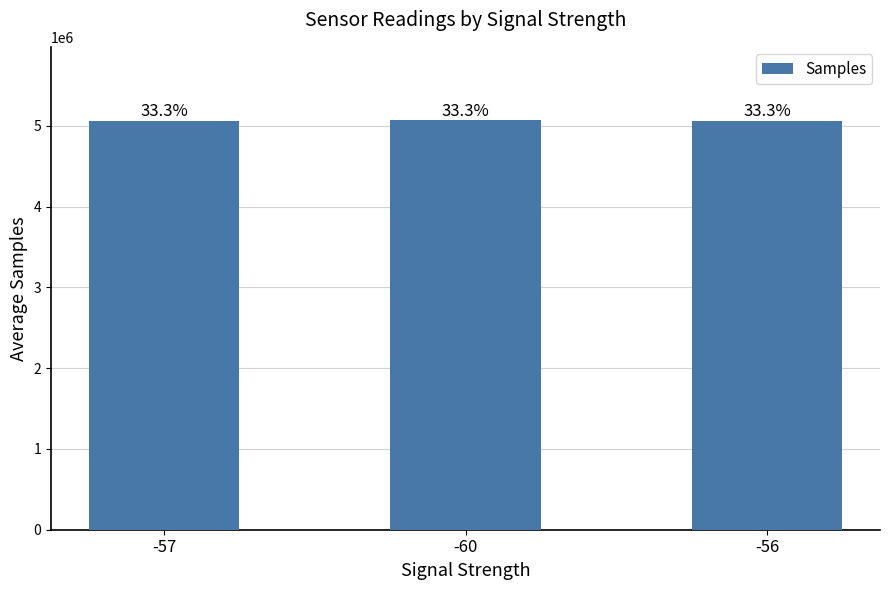

What is the smallest value displayed?

5064366